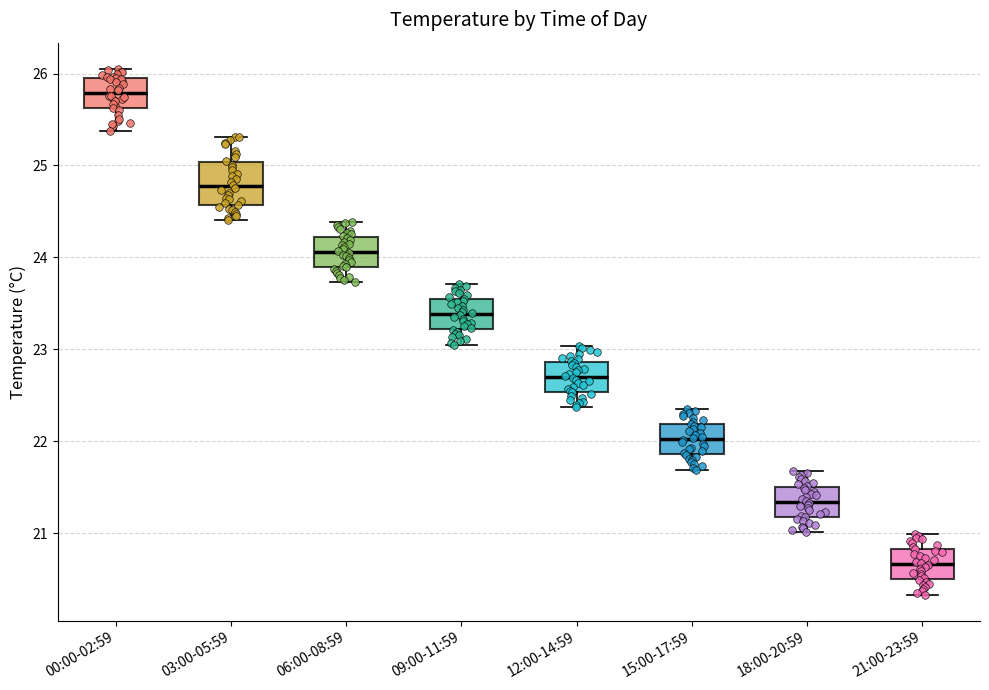

Reading left to right, read every box against the y-axis: the position of its median line, the range the box covers, and the ends of its whiskers. The values are not printed on the chart, so give them approximately, as read against the axis.

00:00-02:59: median 25.8, box 25.6 to 25.9, whiskers 25.4 to 26.1
03:00-05:59: median 24.8, box 24.6 to 25.0, whiskers 24.4 to 25.3
06:00-08:59: median 24.1, box 23.9 to 24.2, whiskers 23.7 to 24.4
09:00-11:59: median 23.4, box 23.2 to 23.5, whiskers 23.1 to 23.7
12:00-14:59: median 22.7, box 22.5 to 22.9, whiskers 22.4 to 23.0
15:00-17:59: median 22.0, box 21.9 to 22.2, whiskers 21.7 to 22.4
18:00-20:59: median 21.3, box 21.2 to 21.5, whiskers 21.0 to 21.7
21:00-23:59: median 20.7, box 20.5 to 20.8, whiskers 20.3 to 21.0